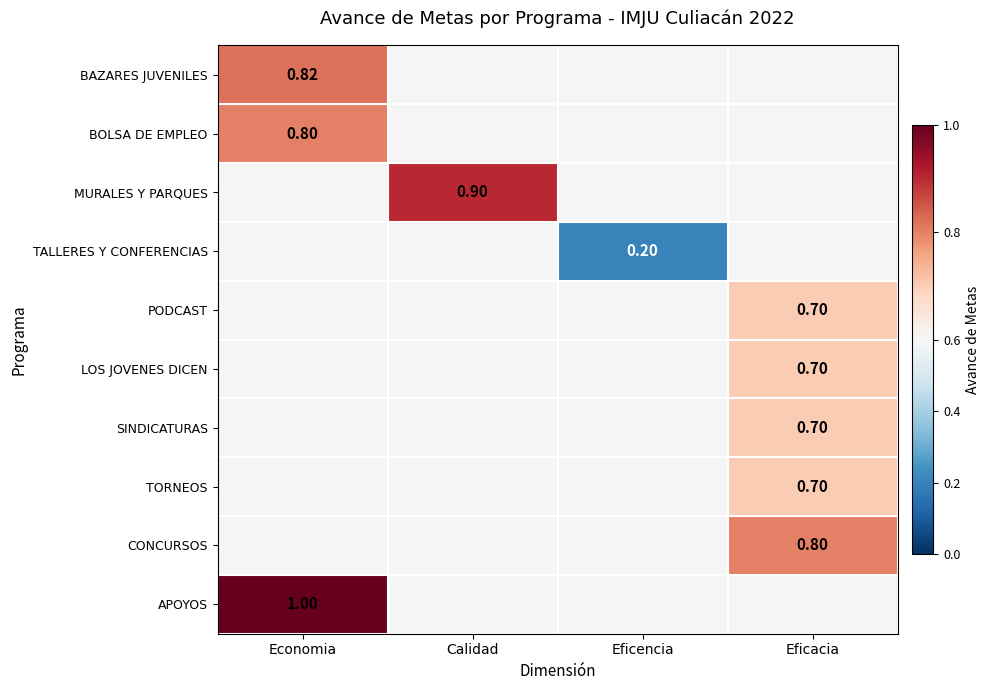

Is the value of LOS JOVENES DICEN at Eficacia greater than the value of MURALES Y PARQUES at Calidad?

No